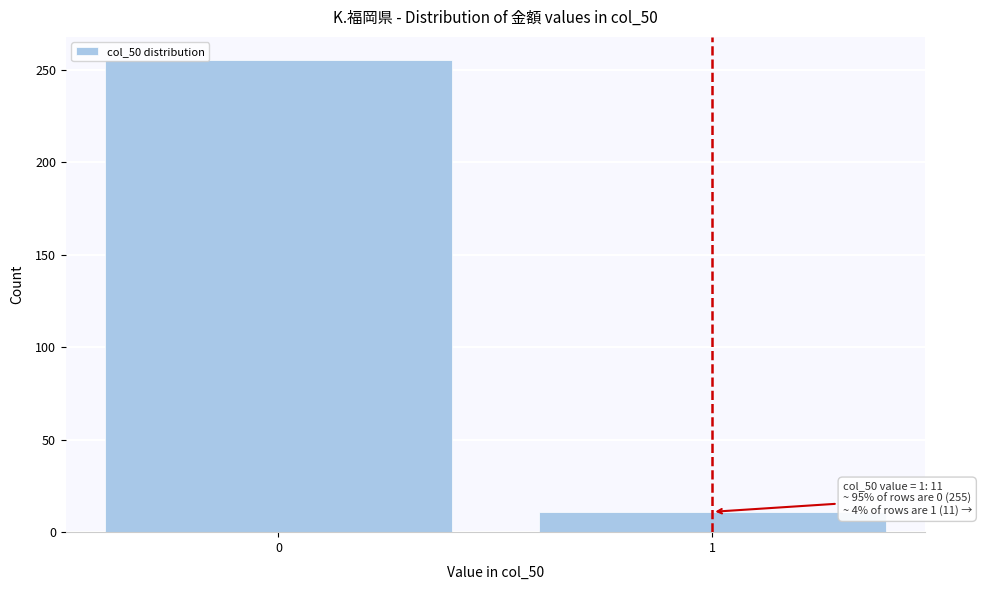

Reading left to right, extract all data points from this chart.

255	11